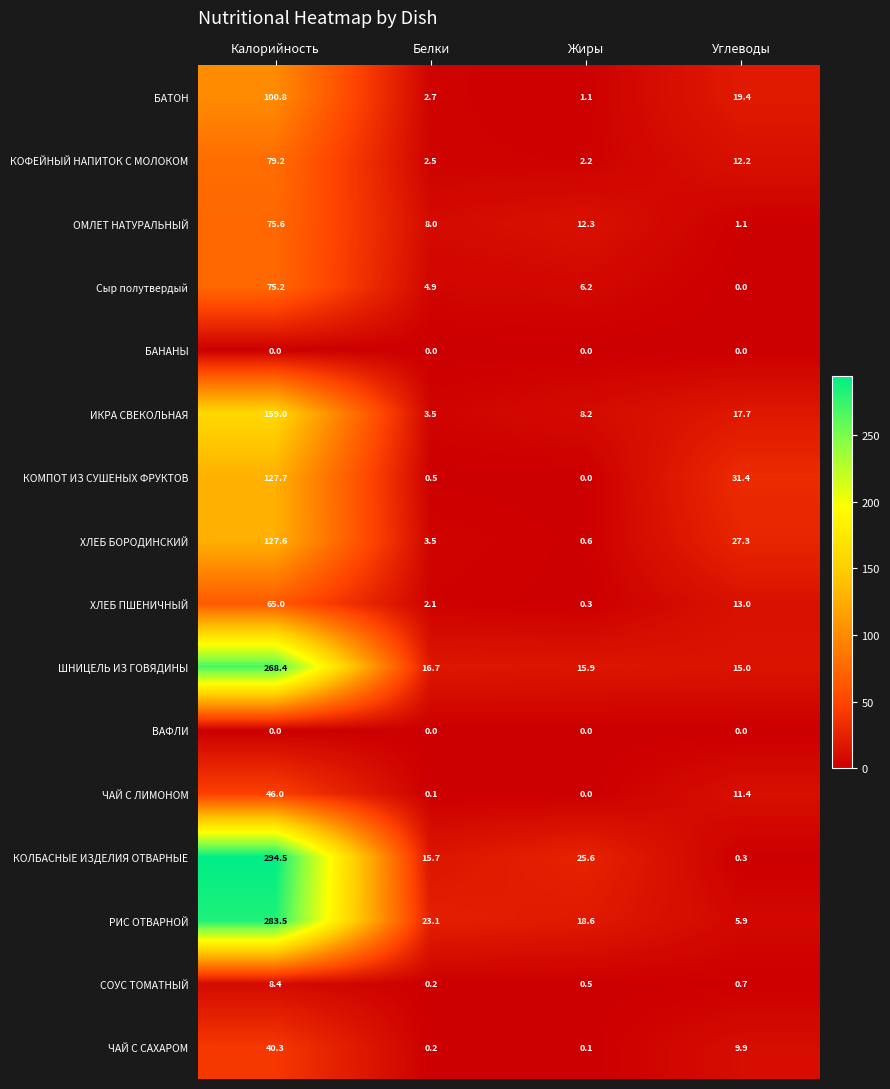

What is the highest value of the ХЛЕБ БОРОДИНСКИЙ series?

127.6